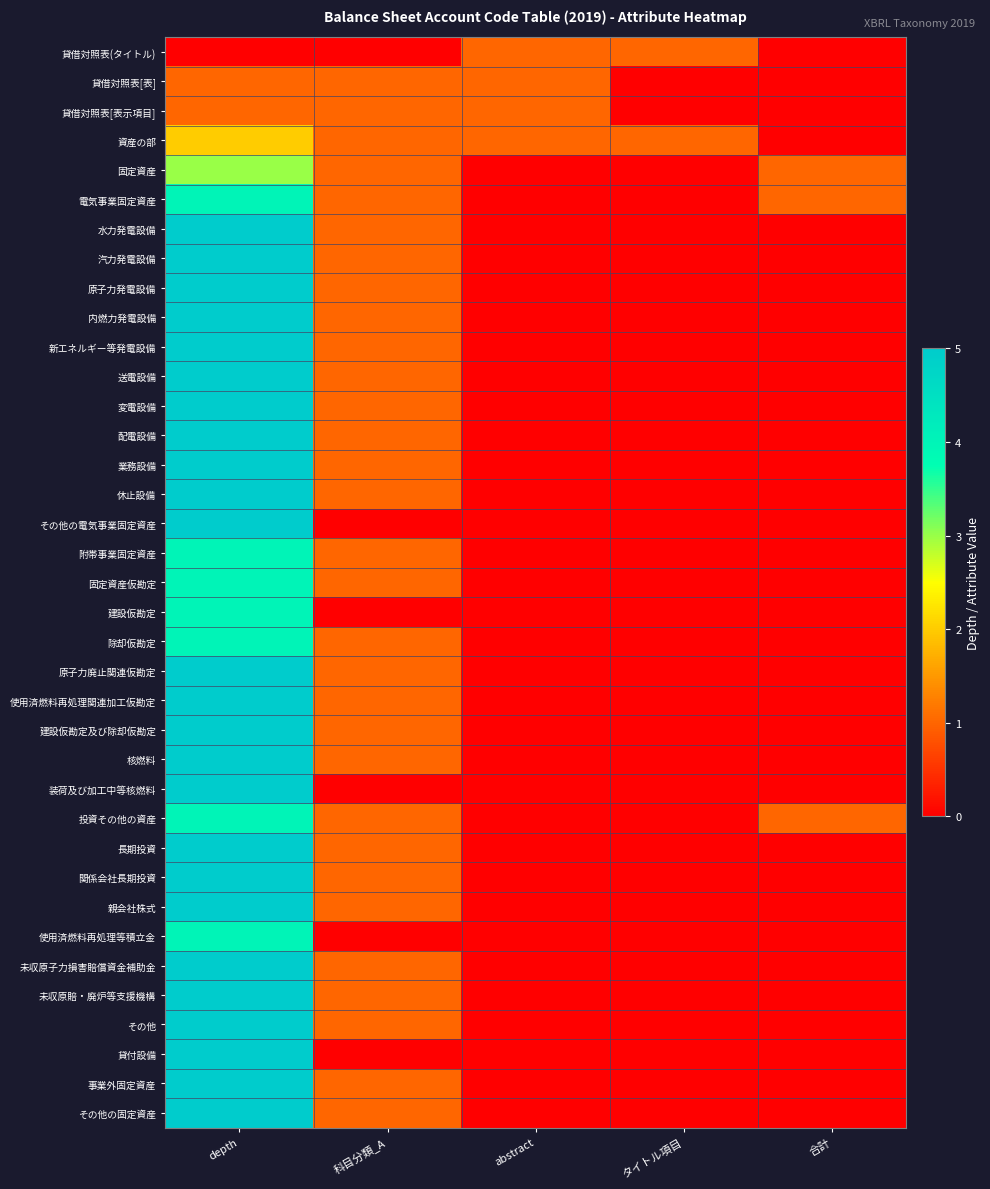

Count the number of categories in the chart.

5